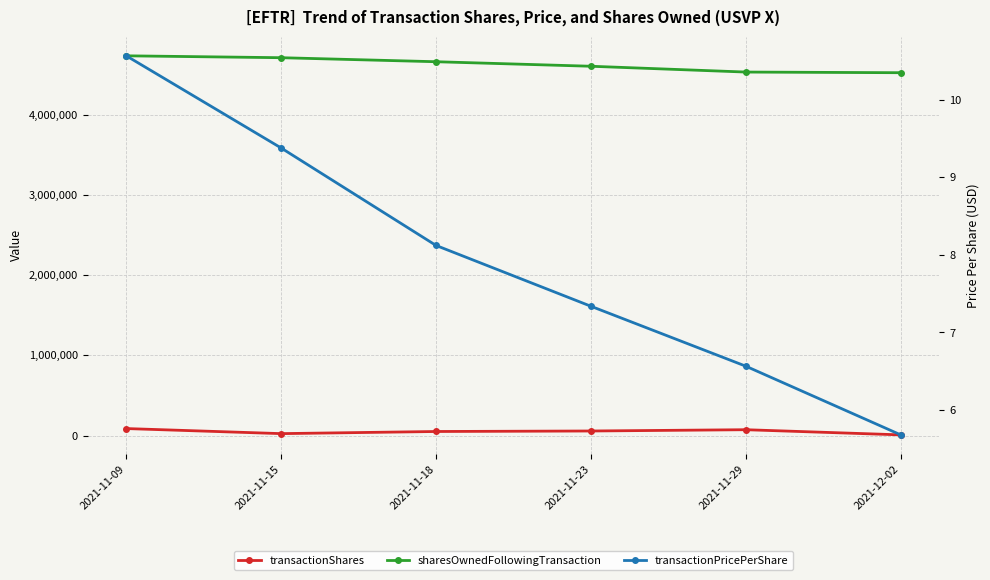

At which category is the sum across all series the highest?

2021-11-09